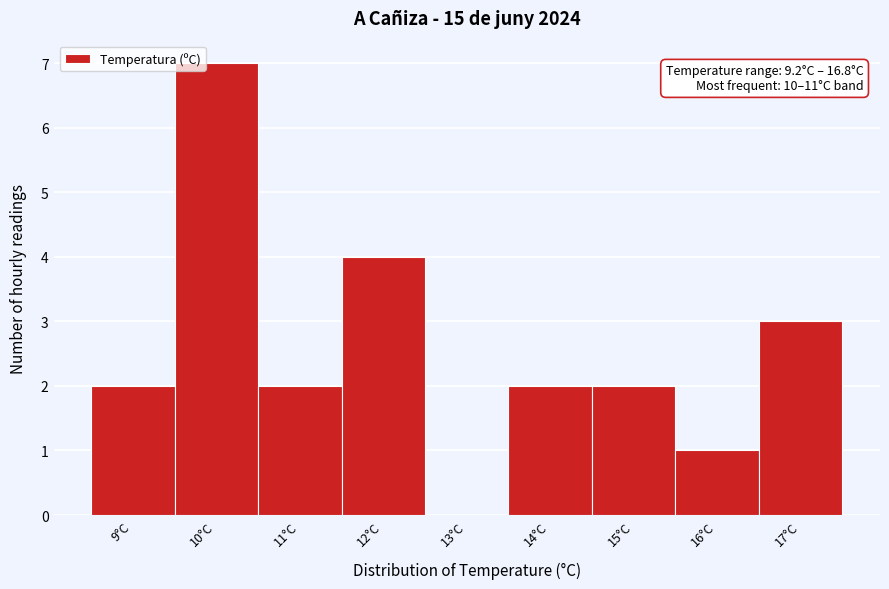

Which range on the x-axis has the tallest bar?

9.5 to 10.5